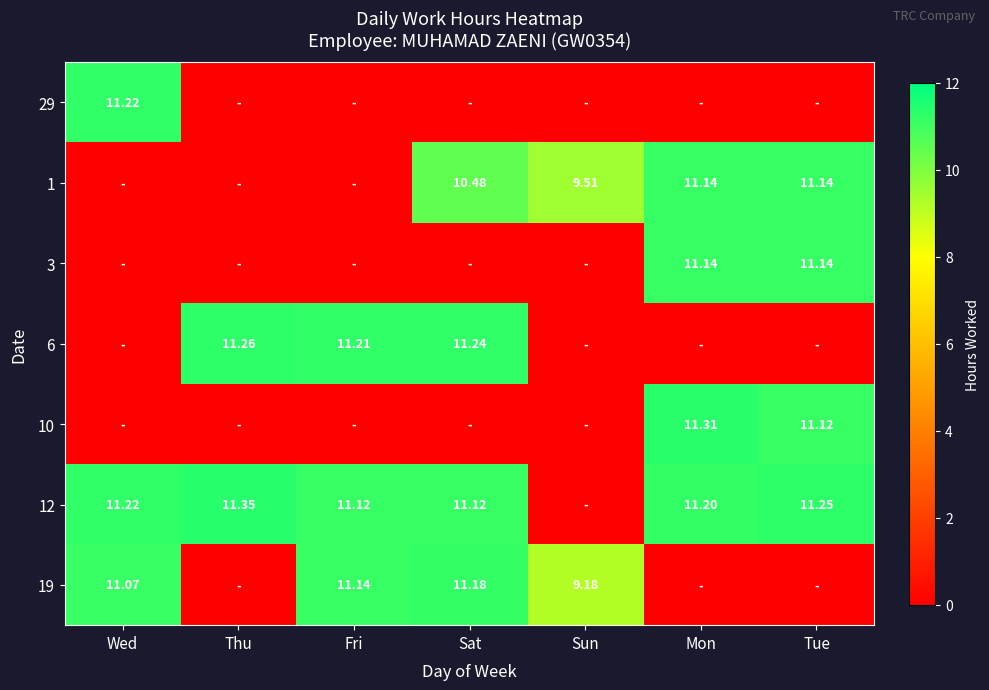

Which category has the lowest value across all series?

Thu